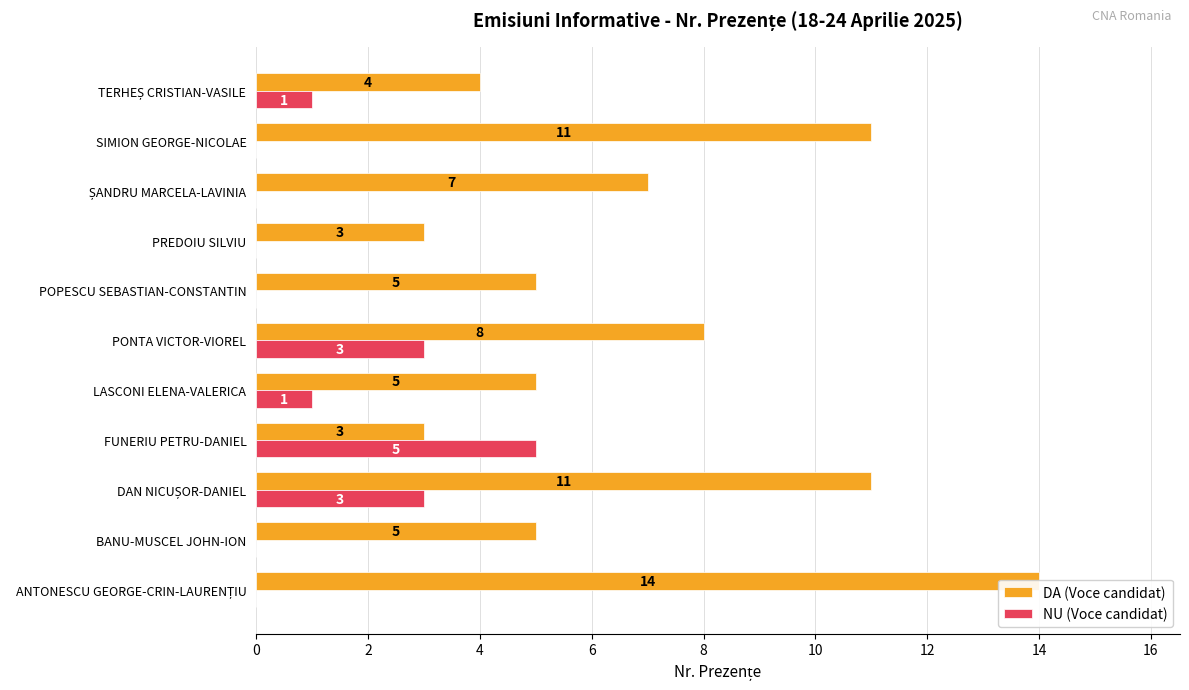

Which series has the largest range (max minus min)?

DA (Voce candidat)